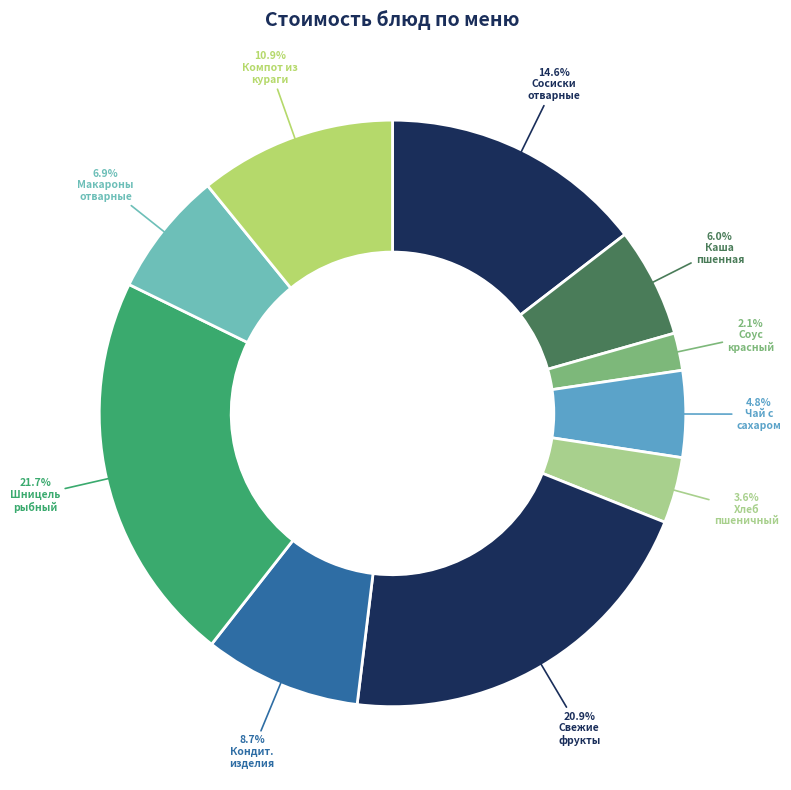

Does Компот из кураги account for over 50% of the chart?

No